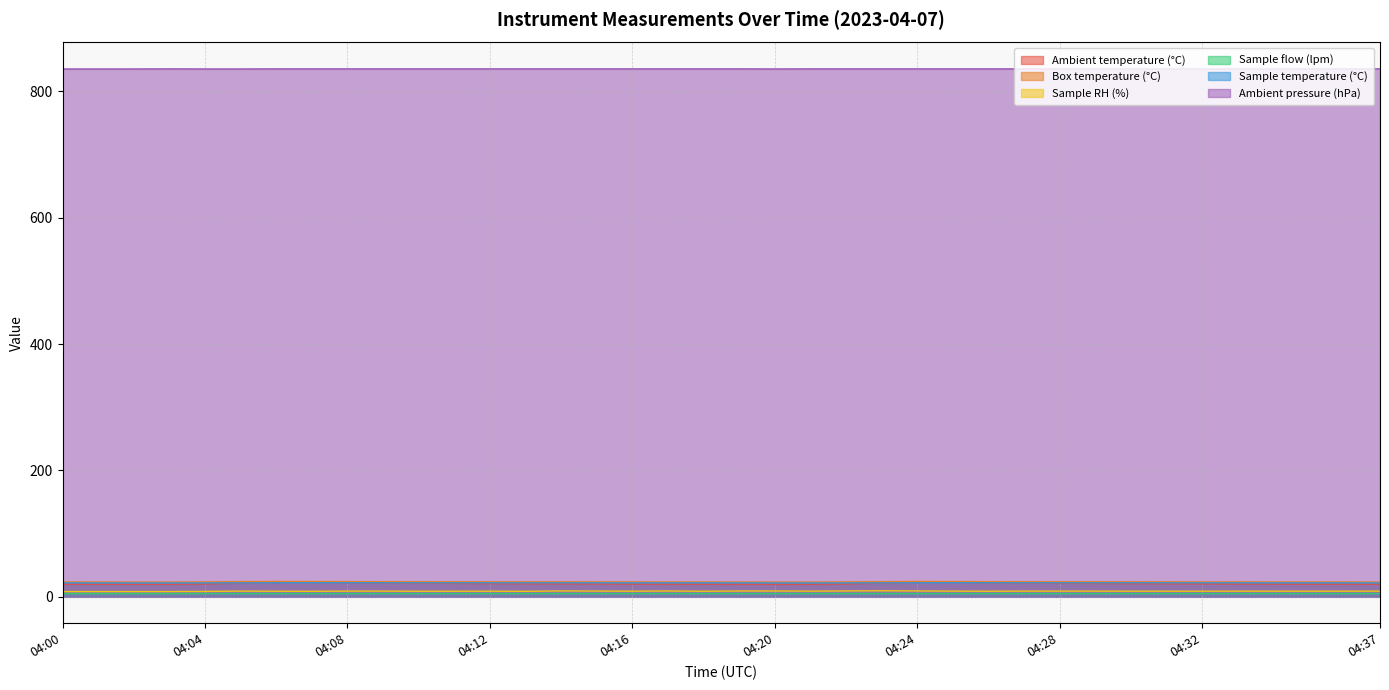

How many lines are shown in the chart?

6